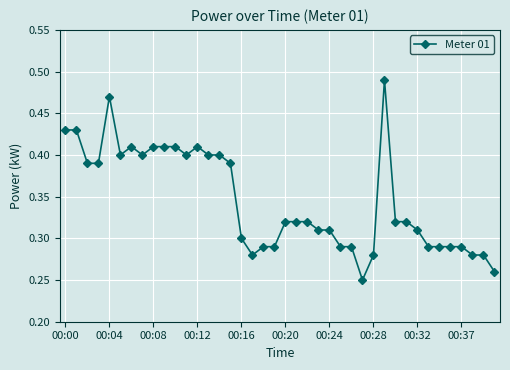

Does the chart have visible grid lines?

Yes